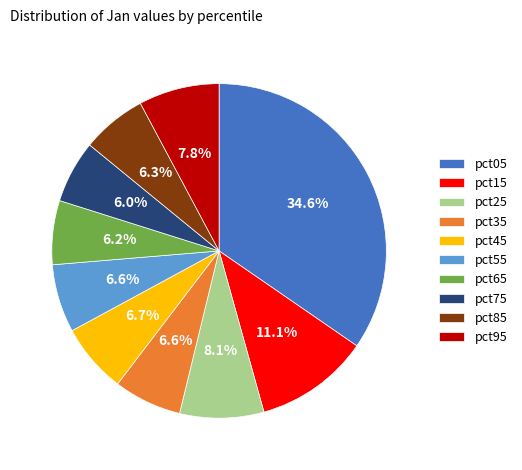

Which has a higher value, pct75 or pct35?

pct35